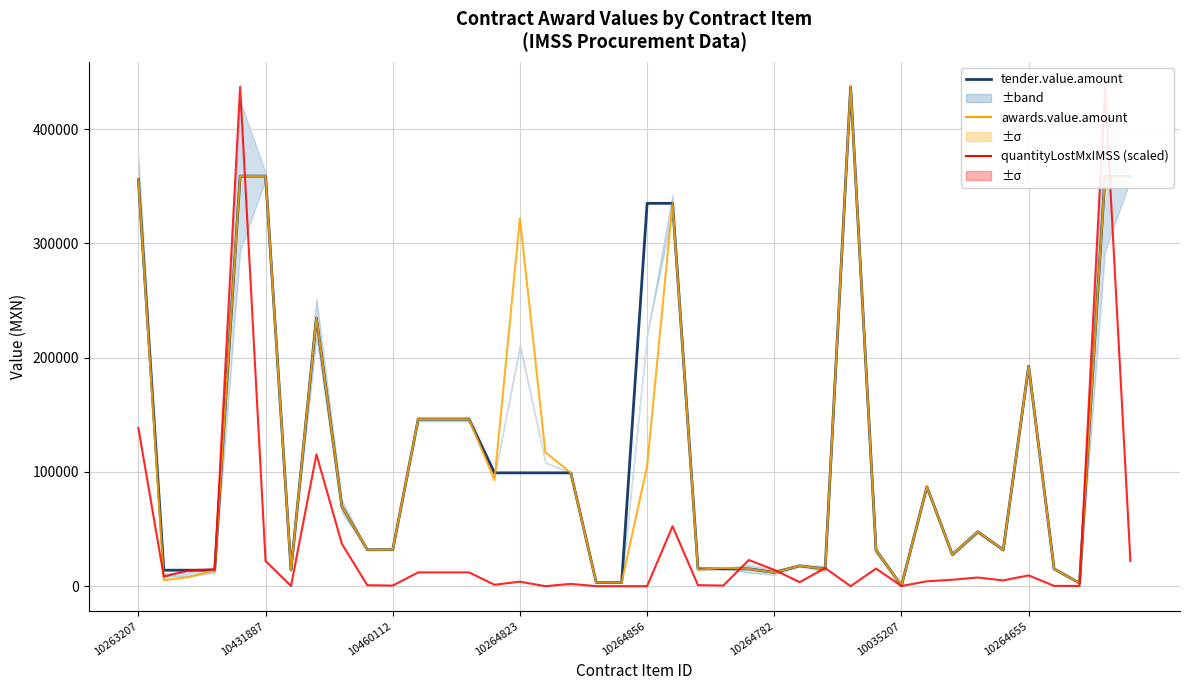

Is the value of tender.value.amount at 10264782 greater than the value of quantityLostMxIMSS (scaled) at 10264655?

Yes